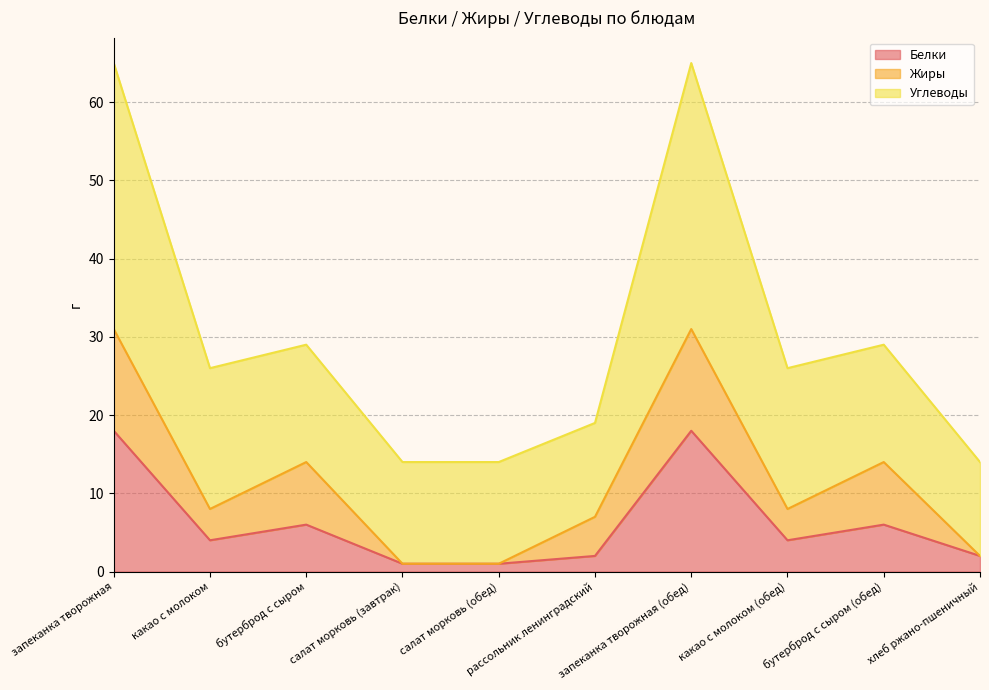

Rank the categories by Белки value from highest to lowest.

запеканка творожная, запеканка творожная (обед), бутерброд с сыром, бутерброд с сыром (обед), какао с молоком, какао с молоком (обед), рассольник ленинградский, хлеб ржано-пшеничный, салат морковь (завтрак), салат морковь (обед)